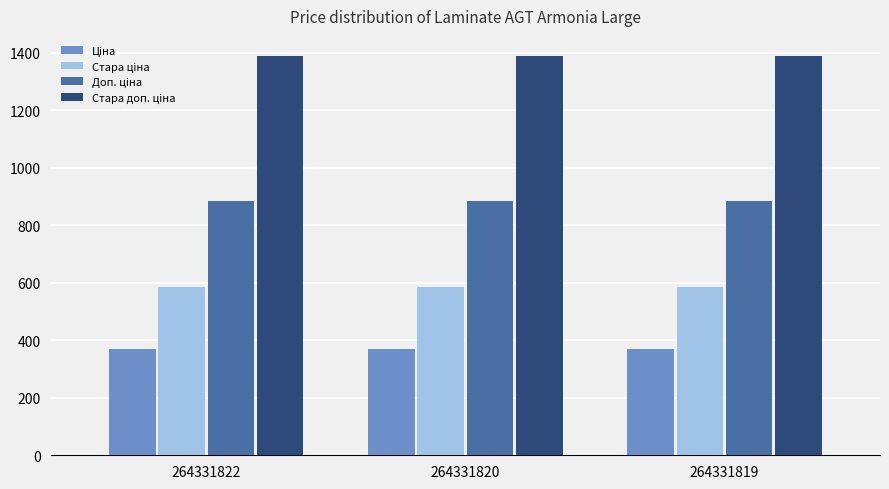

What is the greatest value displayed?

1389.5